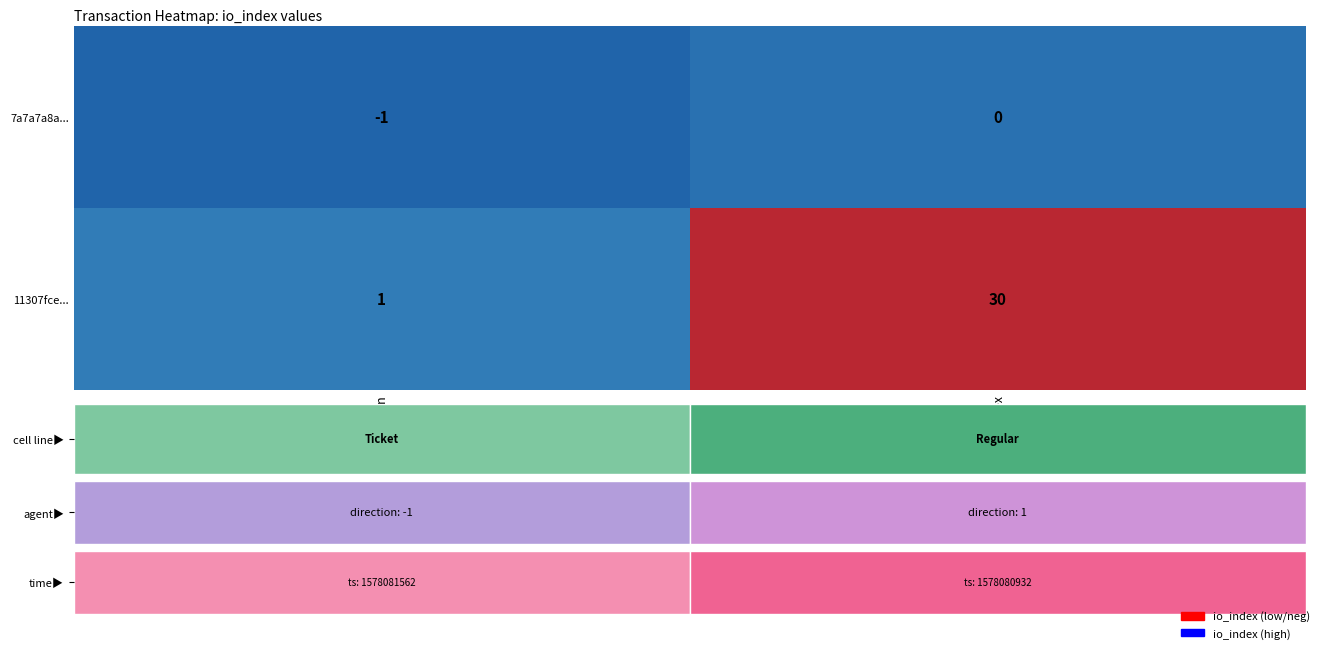

What is the smallest value displayed?

-1